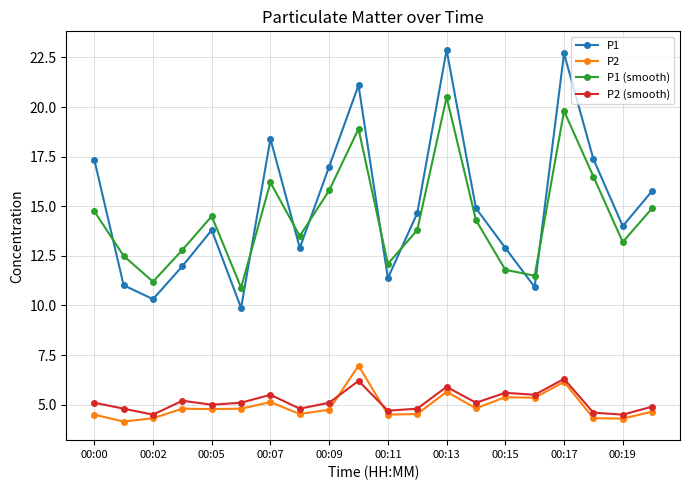

True or false: P2 and P1 cross at least once.

False